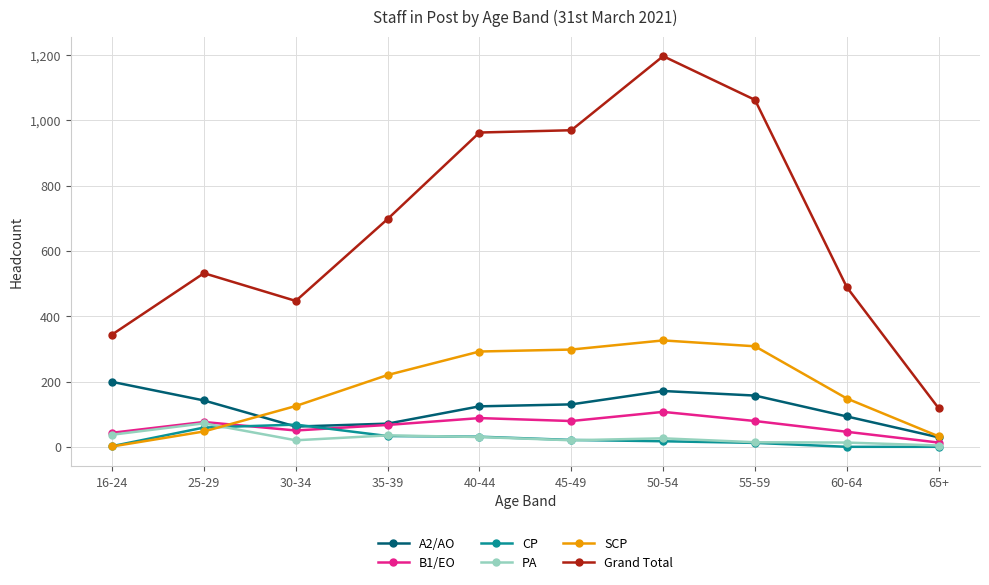

How many lines are shown in the chart?

6